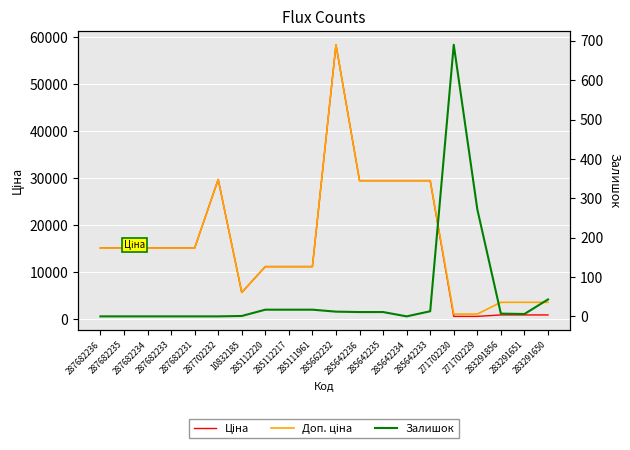

Which label corresponds to the smallest value in the chart?

287682236